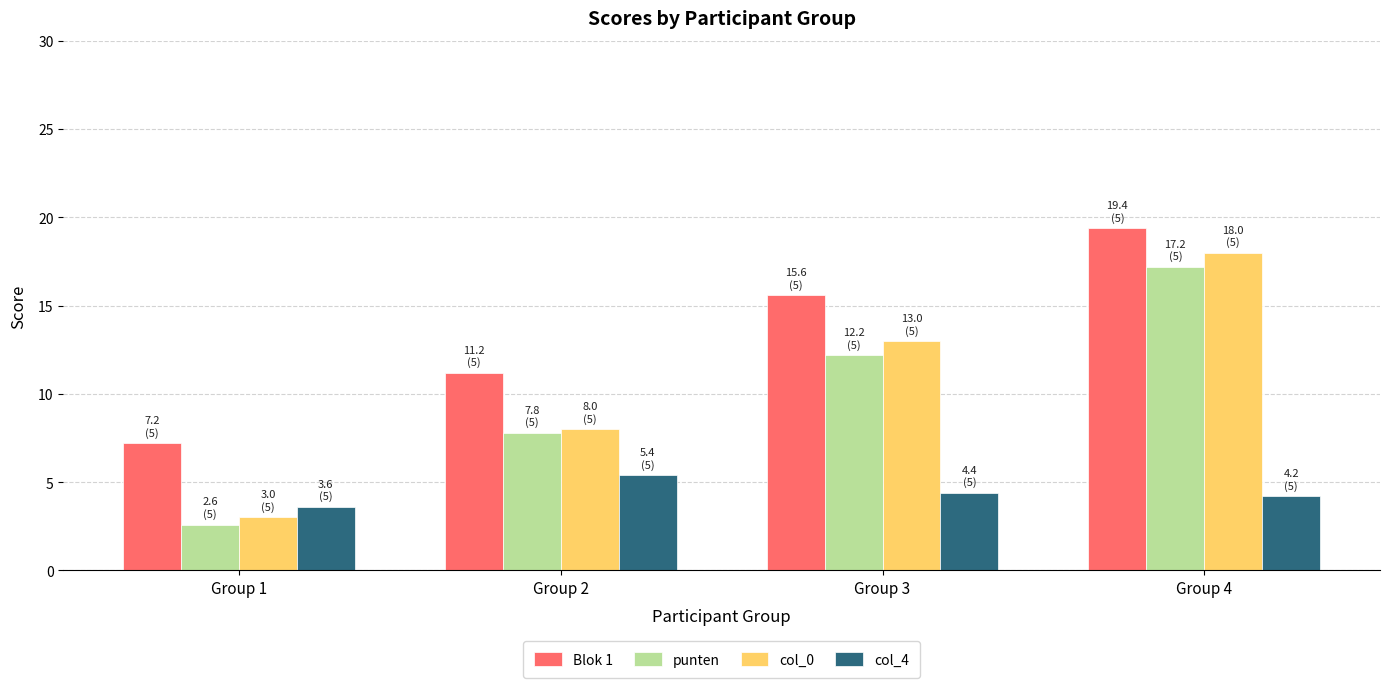

What is the sum of the punten values at Group 1 and Group 4?

19.8